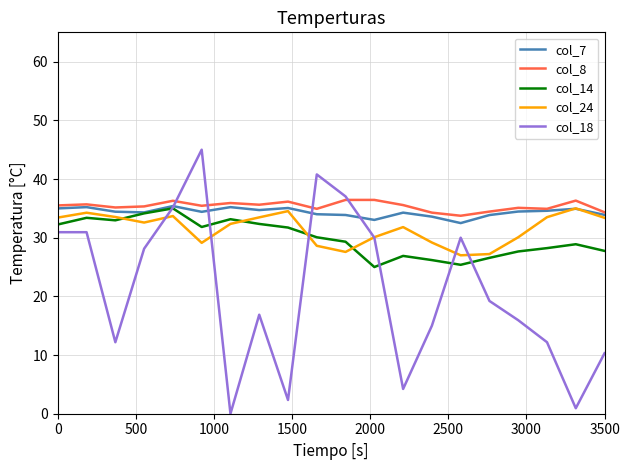

Which series has the widest spread of values?

col_18